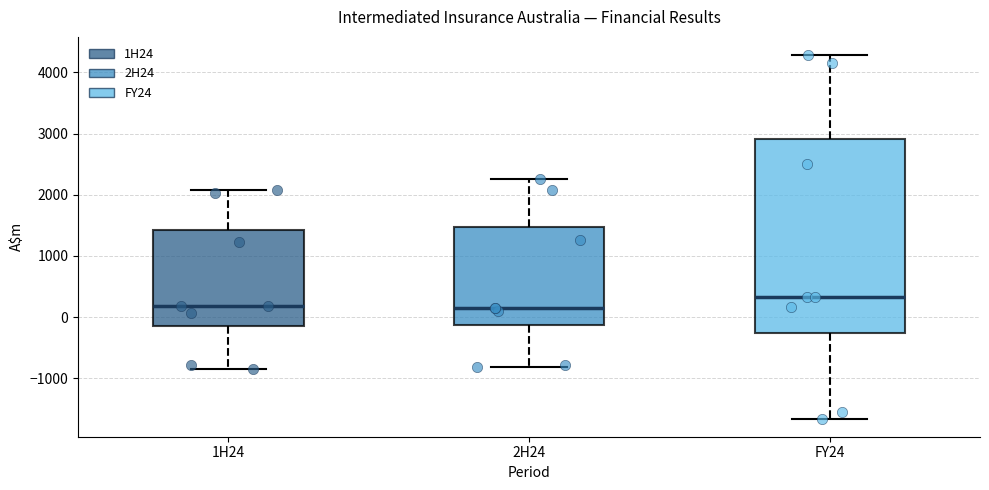

Reading left to right, transcribe this box plot: for each box, give where its median line is, the range the box spans, and where its two whiskers end, as read against the y-axis. The values are not printed on the chart, so give them approximately, as read against the axis.

1H24: median 200, box -100 to 1400, whiskers -800 to 2100
2H24: median 200, box -100 to 1500, whiskers -800 to 2300
FY24: median 300, box -300 to 2900, whiskers -1700 to 4300